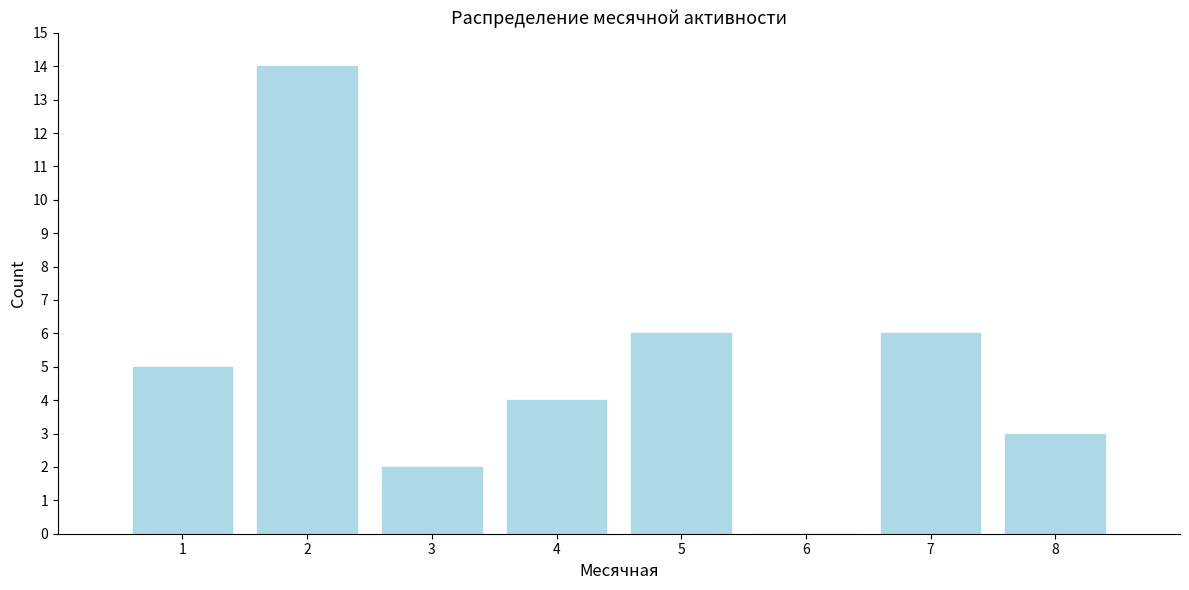

How tall is the bar that spans 6.5 to 7.5 on the x-axis? The values are not printed on the chart, so give them approximately, as read against the axis.

6